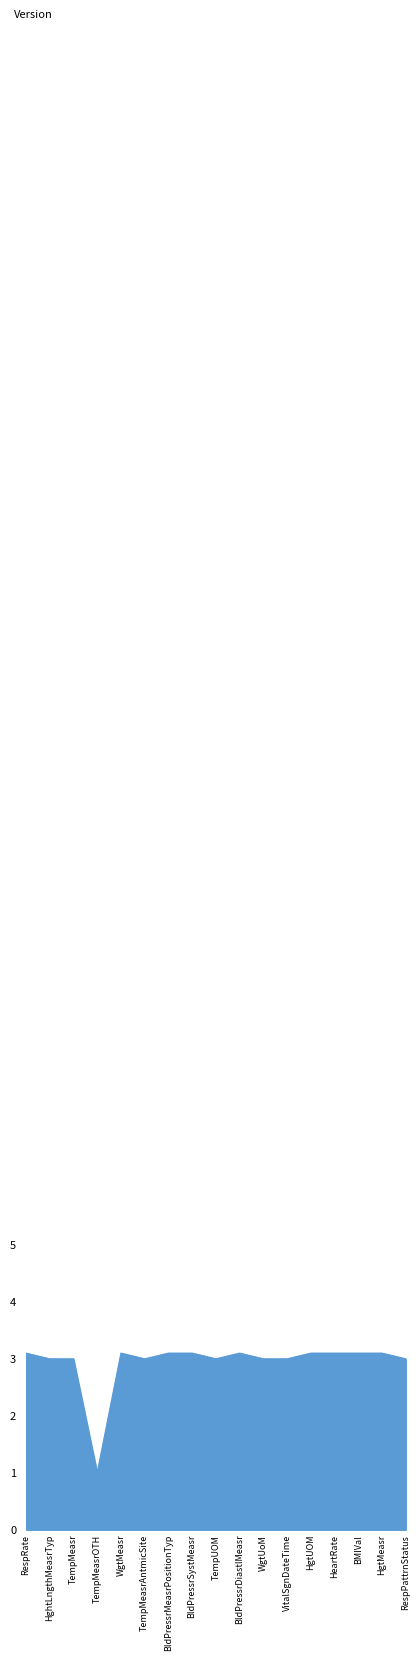

What is the smallest value displayed?

1.0